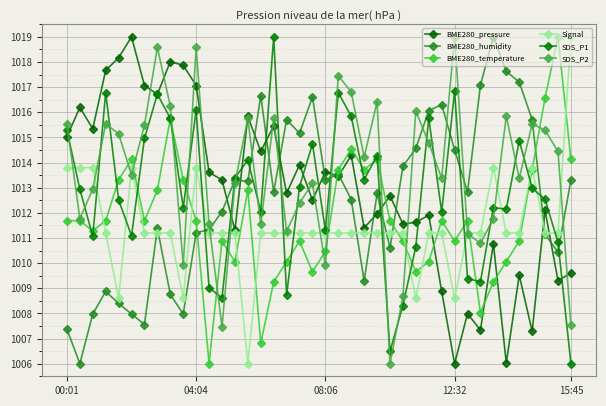

What is the highest value of the BME280_temperature series?

1019.0